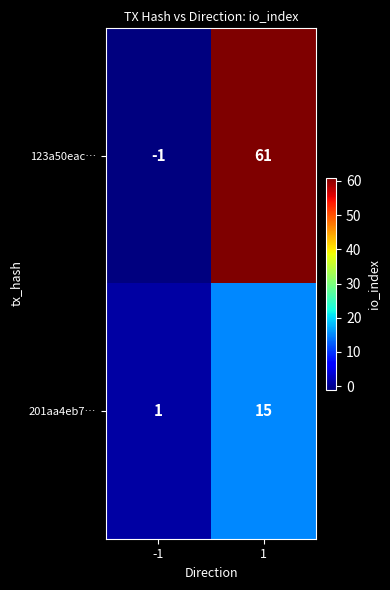

Reading left to right, transcribe all the data shown in this chart.

123a50eac…: -1=-1	1=61
201aa4eb7…: -1=1	1=15